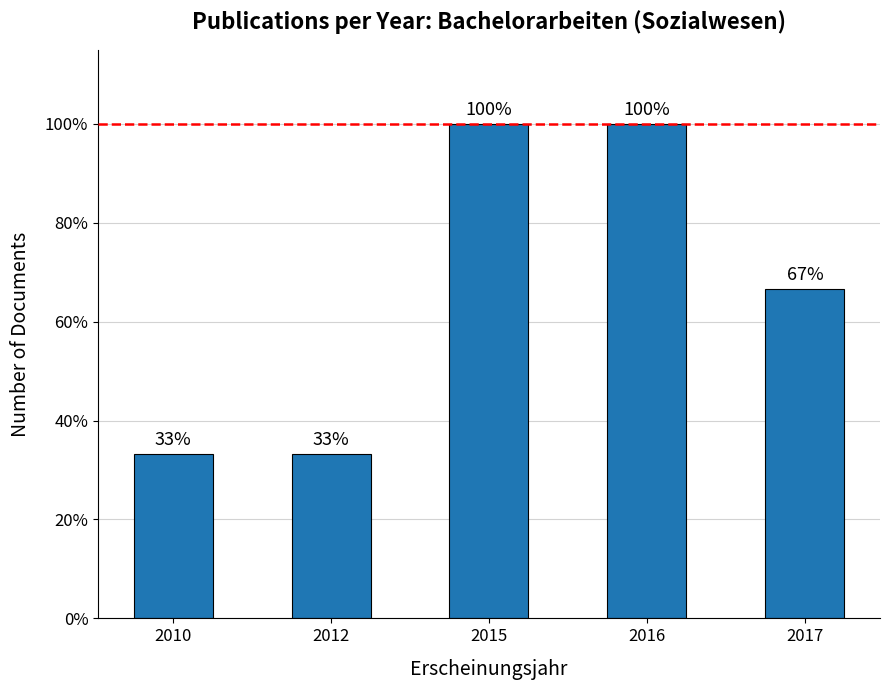

Does the chart contain any negative values?

No